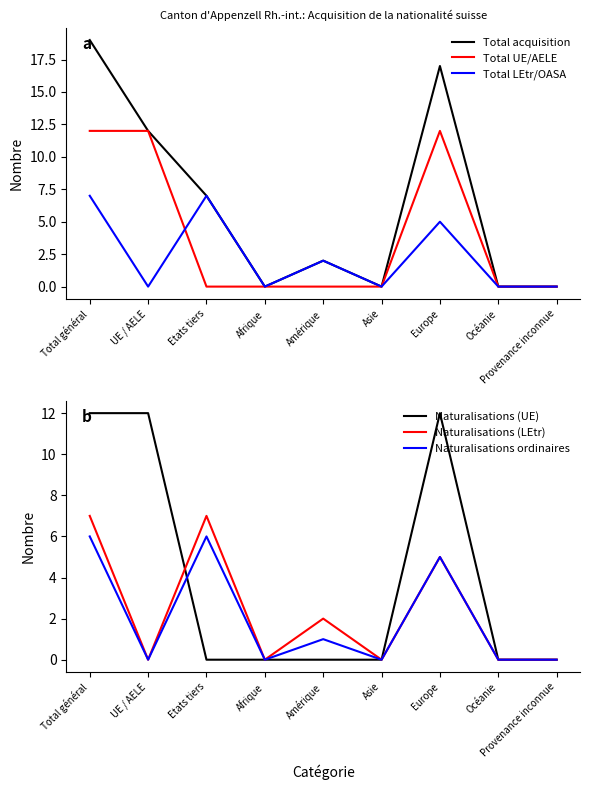

At how many categories does at least one series exceed 7?

3